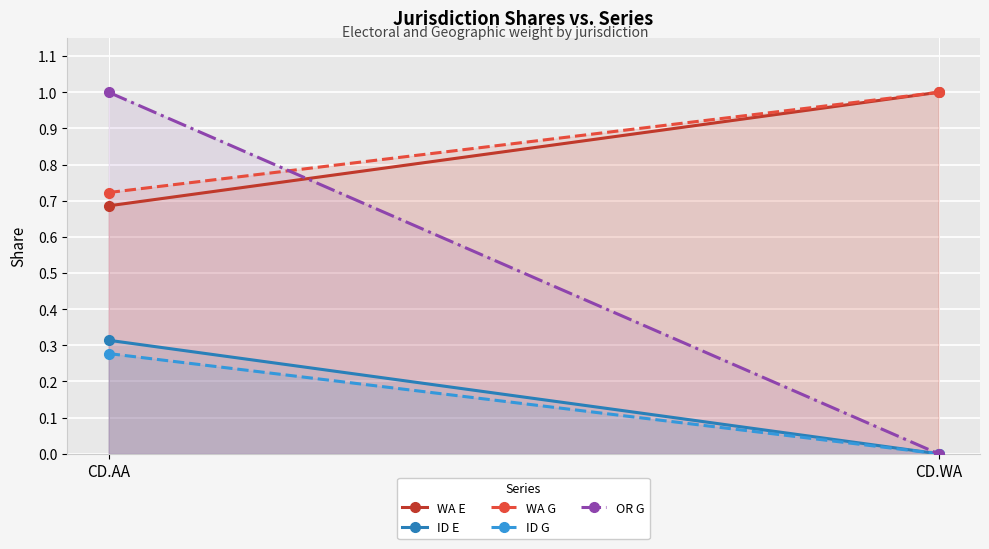

How many lines are shown in the chart?

5